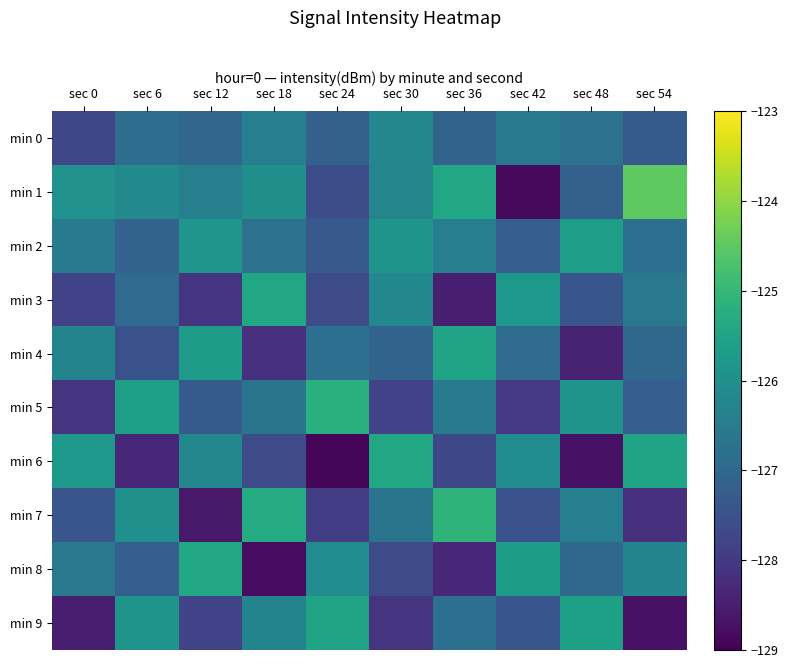

Reading right to left, what are all the values shown in this chart?

min 0: sec 54=-127.3	sec 48=-126.8	sec 42=-126.6	sec 36=-127.1	sec 30=-126.2	sec 24=-127.2	sec 18=-126.4	sec 12=-127.0	sec 6=-126.8	sec 0=-127.7
min 1: sec 54=-124.5	sec 48=-127.2	sec 42=-128.8	sec 36=-125.4	sec 30=-126.3	sec 24=-127.6	sec 18=-126.0	sec 12=-126.4	sec 6=-126.2	sec 0=-126.0
min 2: sec 54=-126.8	sec 48=-125.7	sec 42=-127.2	sec 36=-126.4	sec 30=-125.9	sec 24=-127.3	sec 18=-126.8	sec 12=-125.9	sec 6=-127.1	sec 0=-126.5
min 3: sec 54=-126.6	sec 48=-127.4	sec 42=-125.8	sec 36=-128.5	sec 30=-126.2	sec 24=-127.6	sec 18=-125.4	sec 12=-128.1	sec 6=-126.9	sec 0=-127.8
min 4: sec 54=-127.0	sec 48=-128.4	sec 42=-126.9	sec 36=-125.5	sec 30=-127.1	sec 24=-126.8	sec 18=-128.2	sec 12=-125.7	sec 6=-127.5	sec 0=-126.3
min 5: sec 54=-127.2	sec 48=-125.9	sec 42=-128.0	sec 36=-126.5	sec 30=-127.8	sec 24=-125.2	sec 18=-126.7	sec 12=-127.3	sec 6=-125.6	sec 0=-128.1
min 6: sec 54=-125.5	sec 48=-128.7	sec 42=-126.1	sec 36=-127.7	sec 30=-125.4	sec 24=-128.9	sec 18=-127.6	sec 12=-126.2	sec 6=-128.3	sec 0=-125.8
min 7: sec 54=-128.2	sec 48=-126.4	sec 42=-127.5	sec 36=-125.1	sec 30=-126.7	sec 24=-127.9	sec 18=-125.3	sec 12=-128.6	sec 6=-126.0	sec 0=-127.4
min 8: sec 54=-126.3	sec 48=-127.0	sec 42=-125.7	sec 36=-128.3	sec 30=-127.6	sec 24=-126.1	sec 18=-128.8	sec 12=-125.4	sec 6=-127.2	sec 0=-126.6
min 9: sec 54=-128.7	sec 48=-125.6	sec 42=-127.4	sec 36=-126.8	sec 30=-128.1	sec 24=-125.5	sec 18=-126.3	sec 12=-127.8	sec 6=-125.9	sec 0=-128.5